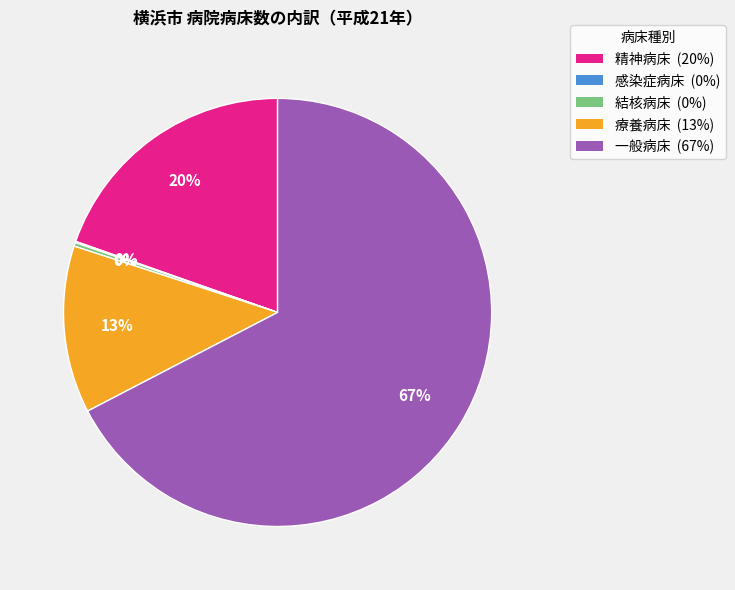

True or false: 精神病床 (20%) accounts for 13% of the total.

False